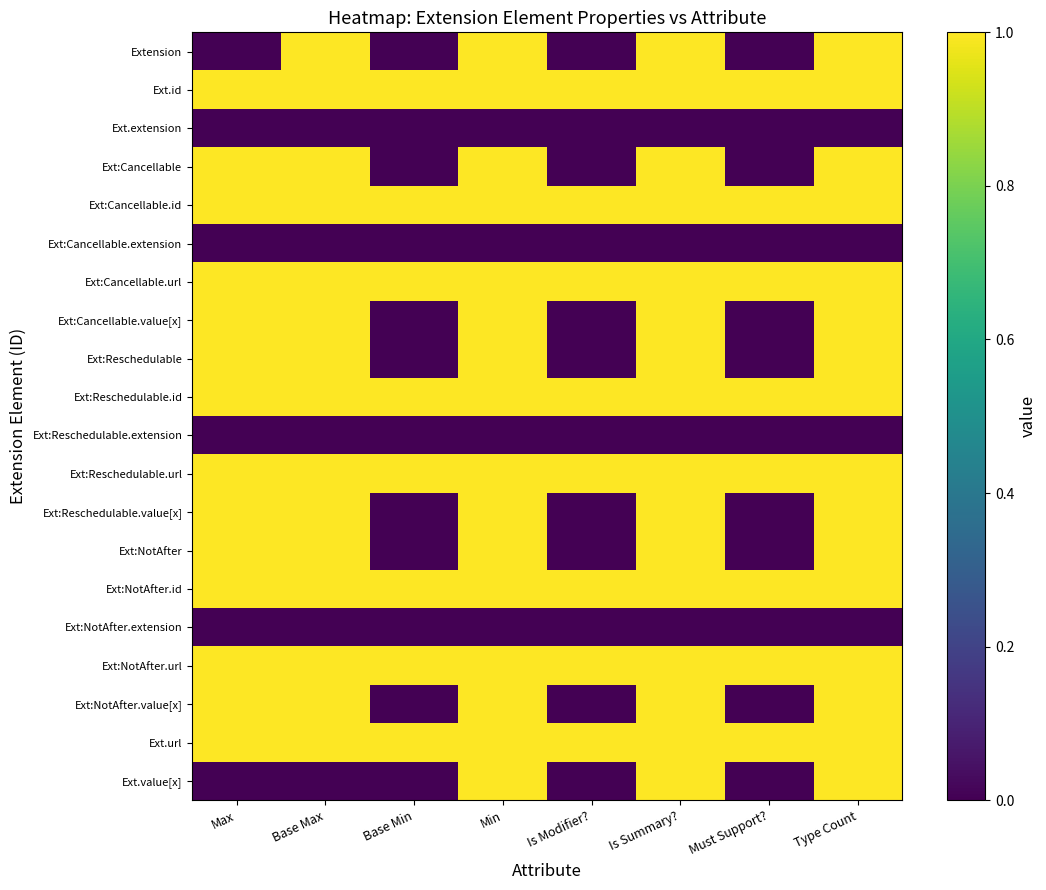

Reading left to right, list all the values displayed in this chart.

Extension: Max=0	Base Max=1	Base Min=0	Min=1	Is Modifier?=0	Is Summary?=1	Must Support?=0	Type Count=1
Ext.id: Max=1	Base Max=1	Base Min=1	Min=1	Is Modifier?=1	Is Summary?=1	Must Support?=1	Type Count=1
Ext.extension: Max=0	Base Max=0	Base Min=0	Min=0	Is Modifier?=0	Is Summary?=0	Must Support?=0	Type Count=0
Ext:Cancellable: Max=1	Base Max=1	Base Min=0	Min=1	Is Modifier?=0	Is Summary?=1	Must Support?=0	Type Count=1
Ext:Cancellable.id: Max=1	Base Max=1	Base Min=1	Min=1	Is Modifier?=1	Is Summary?=1	Must Support?=1	Type Count=1
Ext:Cancellable.extension: Max=0	Base Max=0	Base Min=0	Min=0	Is Modifier?=0	Is Summary?=0	Must Support?=0	Type Count=0
Ext:Cancellable.url: Max=1	Base Max=1	Base Min=1	Min=1	Is Modifier?=1	Is Summary?=1	Must Support?=1	Type Count=1
Ext:Cancellable.value[x]: Max=1	Base Max=1	Base Min=0	Min=1	Is Modifier?=0	Is Summary?=1	Must Support?=0	Type Count=1
Ext:Reschedulable: Max=1	Base Max=1	Base Min=0	Min=1	Is Modifier?=0	Is Summary?=1	Must Support?=0	Type Count=1
Ext:Reschedulable.id: Max=1	Base Max=1	Base Min=1	Min=1	Is Modifier?=1	Is Summary?=1	Must Support?=1	Type Count=1
Ext:Reschedulable.extension: Max=0	Base Max=0	Base Min=0	Min=0	Is Modifier?=0	Is Summary?=0	Must Support?=0	Type Count=0
Ext:Reschedulable.url: Max=1	Base Max=1	Base Min=1	Min=1	Is Modifier?=1	Is Summary?=1	Must Support?=1	Type Count=1
Ext:Reschedulable.value[x]: Max=1	Base Max=1	Base Min=0	Min=1	Is Modifier?=0	Is Summary?=1	Must Support?=0	Type Count=1
Ext:NotAfter: Max=1	Base Max=1	Base Min=0	Min=1	Is Modifier?=0	Is Summary?=1	Must Support?=0	Type Count=1
Ext:NotAfter.id: Max=1	Base Max=1	Base Min=1	Min=1	Is Modifier?=1	Is Summary?=1	Must Support?=1	Type Count=1
Ext:NotAfter.extension: Max=0	Base Max=0	Base Min=0	Min=0	Is Modifier?=0	Is Summary?=0	Must Support?=0	Type Count=0
Ext:NotAfter.url: Max=1	Base Max=1	Base Min=1	Min=1	Is Modifier?=1	Is Summary?=1	Must Support?=1	Type Count=1
Ext:NotAfter.value[x]: Max=1	Base Max=1	Base Min=0	Min=1	Is Modifier?=0	Is Summary?=1	Must Support?=0	Type Count=1
Ext.url: Max=1	Base Max=1	Base Min=1	Min=1	Is Modifier?=1	Is Summary?=1	Must Support?=1	Type Count=1
Ext.value[x]: Max=0	Base Max=0	Base Min=0	Min=1	Is Modifier?=0	Is Summary?=1	Must Support?=0	Type Count=1